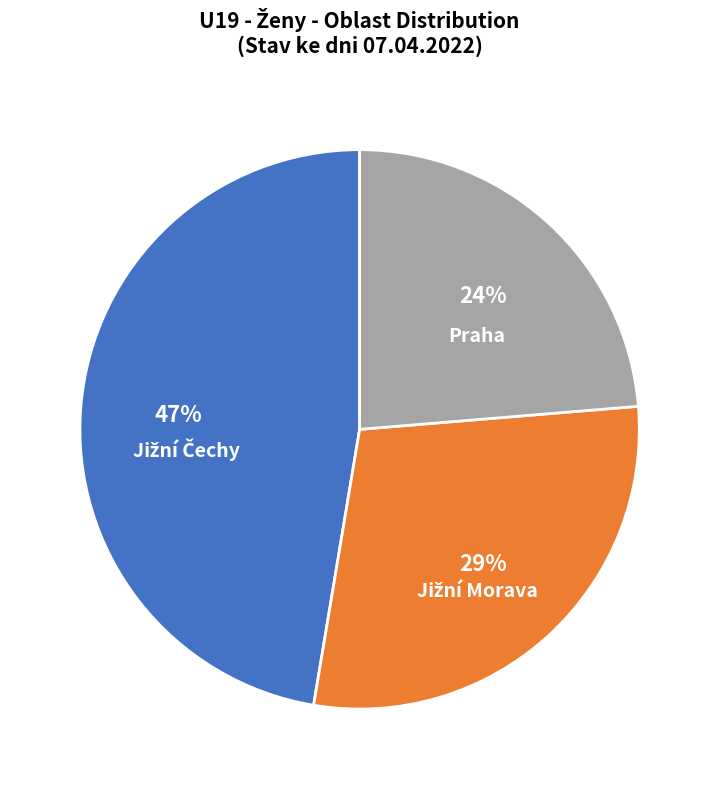

Does any single category account for the majority?

No